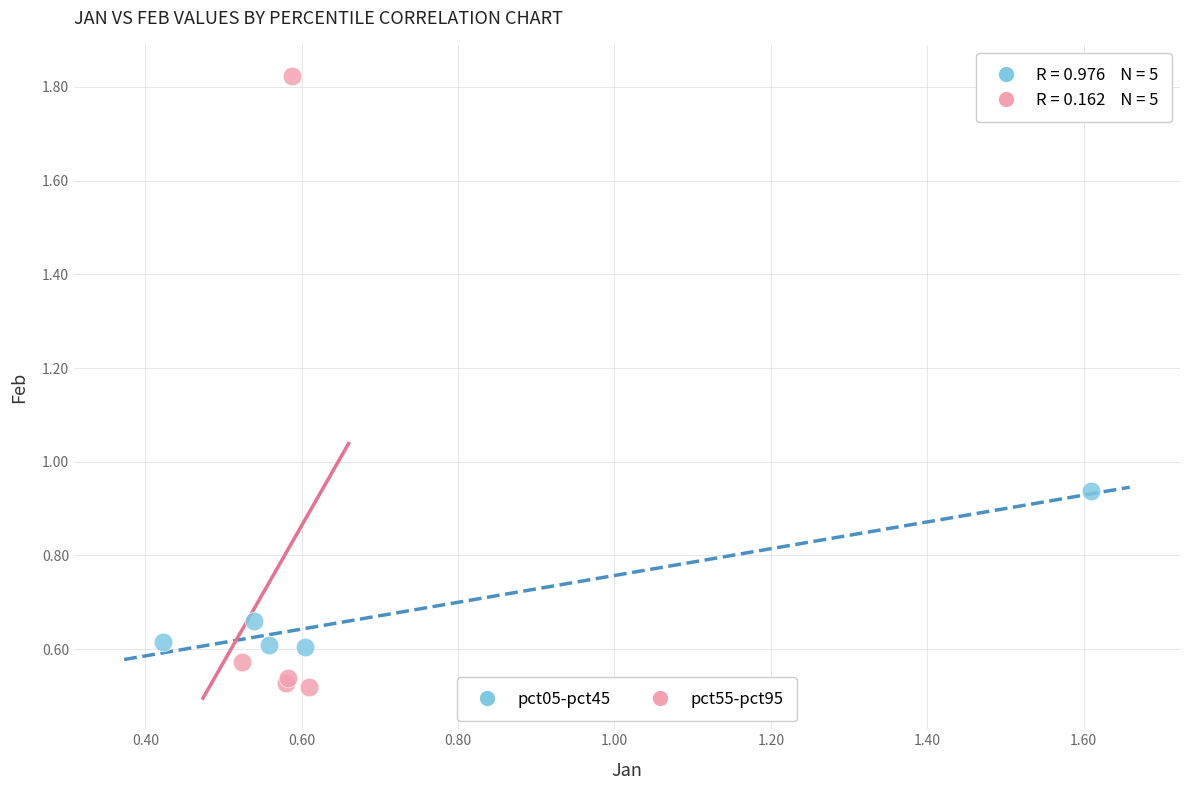

Which series has the widest spread of Y values?

pct55-pct95